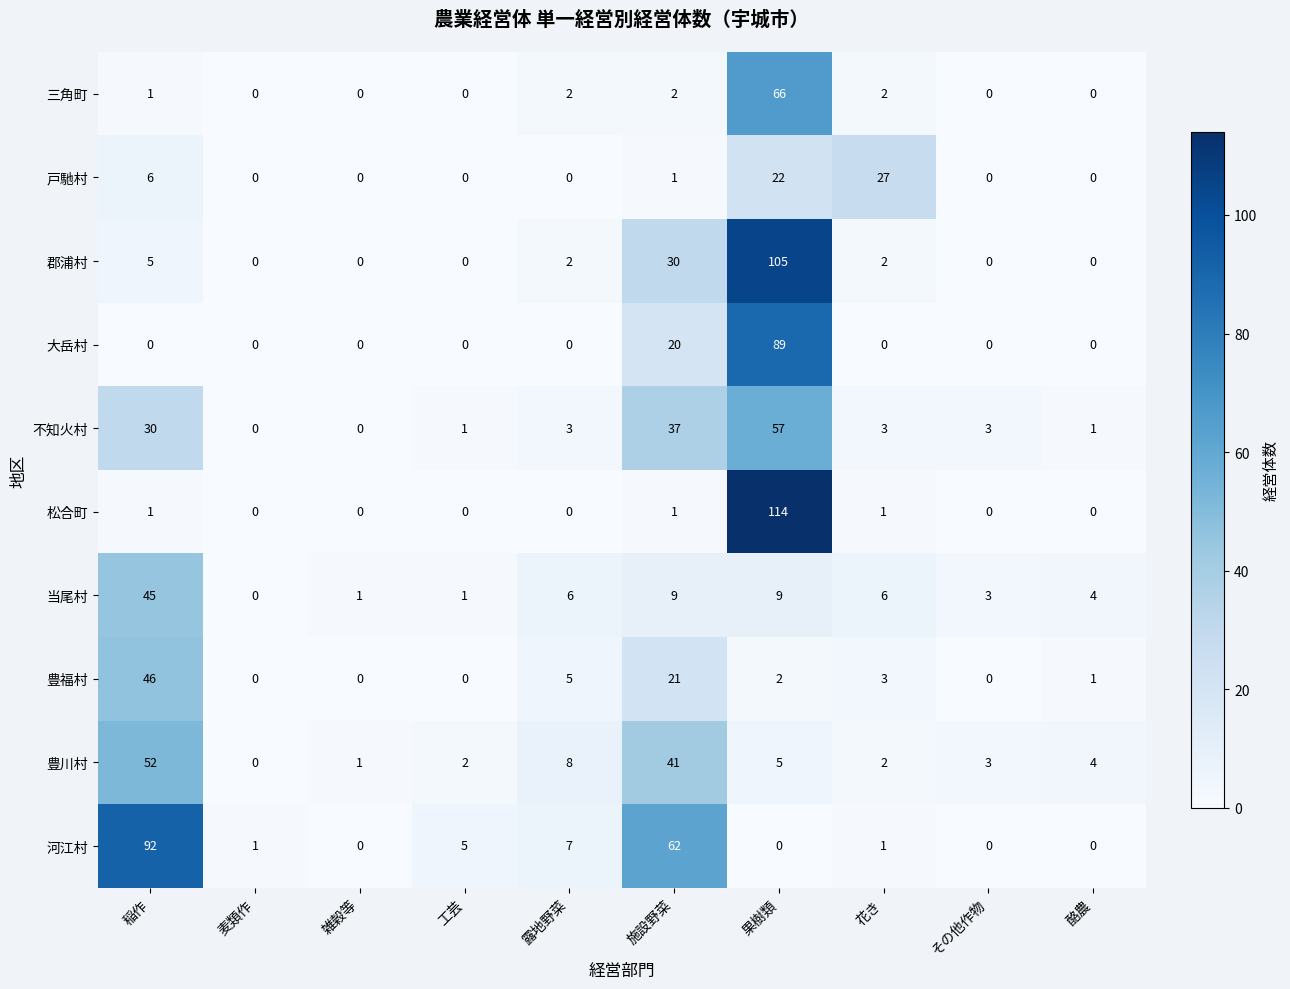

Which series has the largest range (max minus min)?

松合町